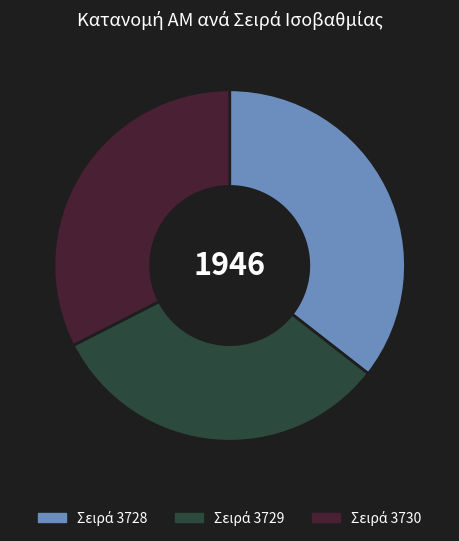

Does any single category account for the majority?

No